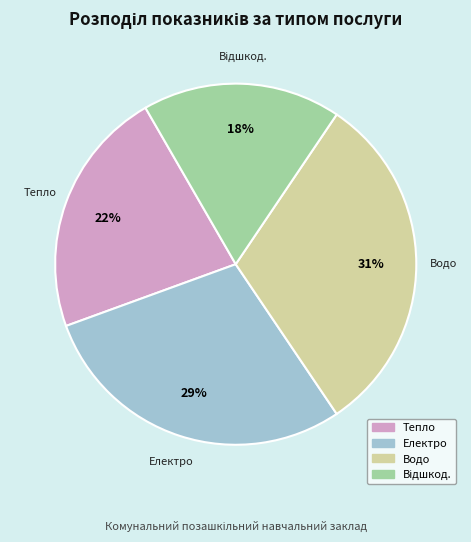

To the nearest percent, what is the difference between the largest and smallest slice percentages?

13%